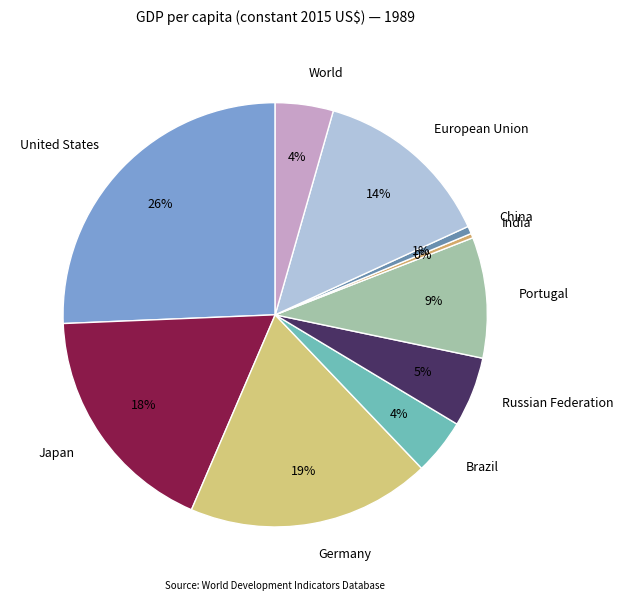

True or false: Brazil accounts for 4% of the total.

True